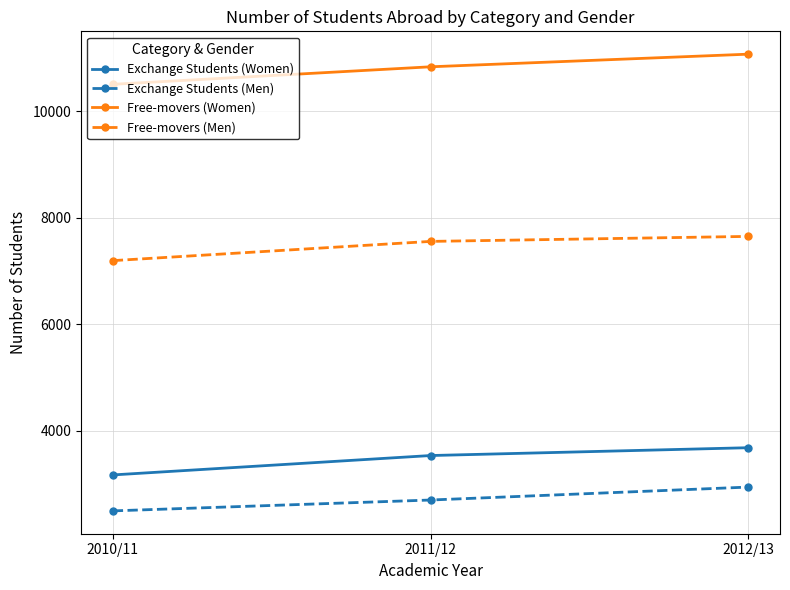

What is the difference between the maximum and second lowest values in the Free-movers (Men) series?

94